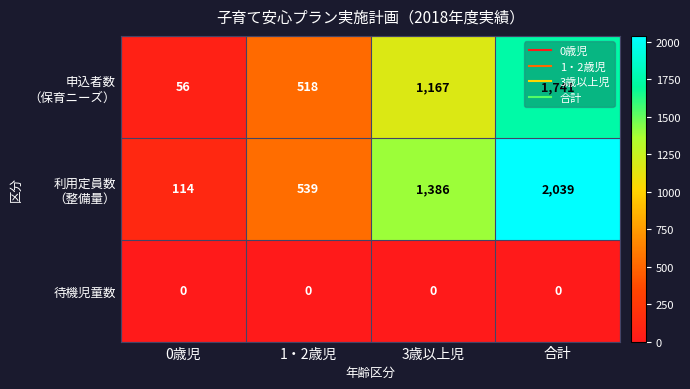

How many data points does each series have?

4